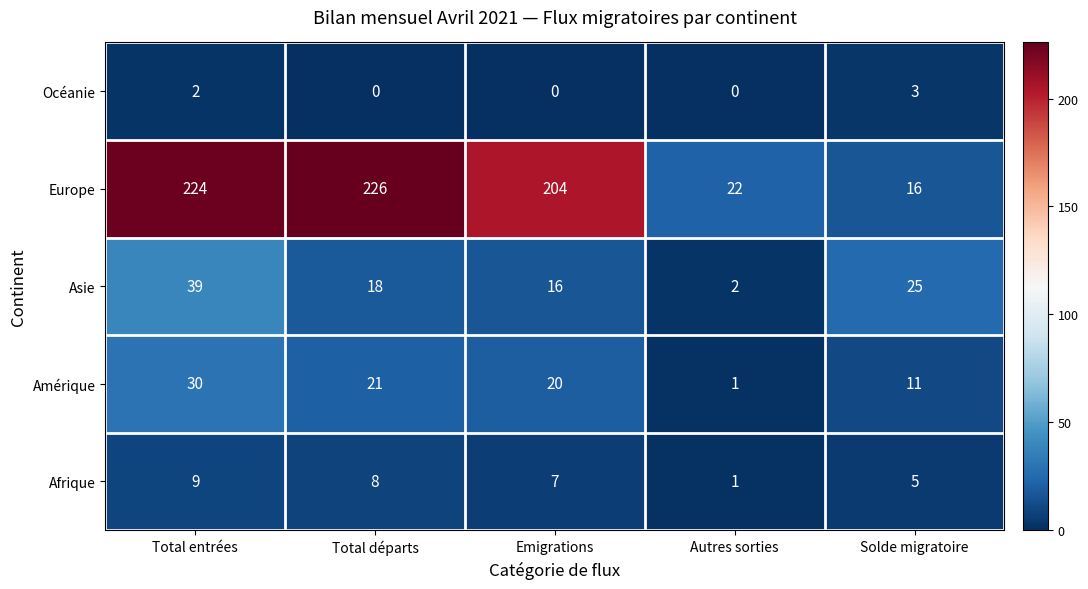

What is the difference between the maximum and second lowest values in the Europe series?

204